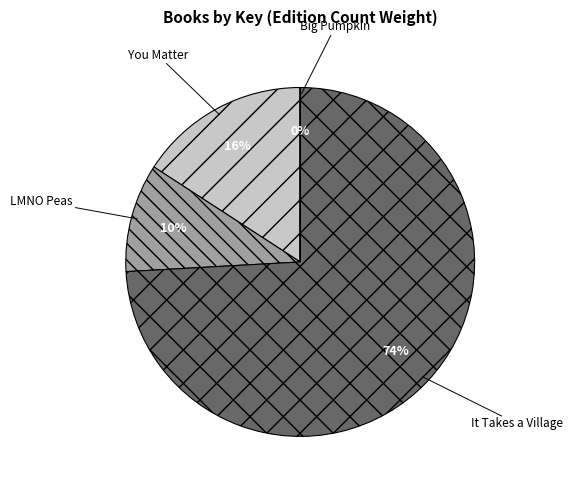

Does any single category account for the majority?

Yes